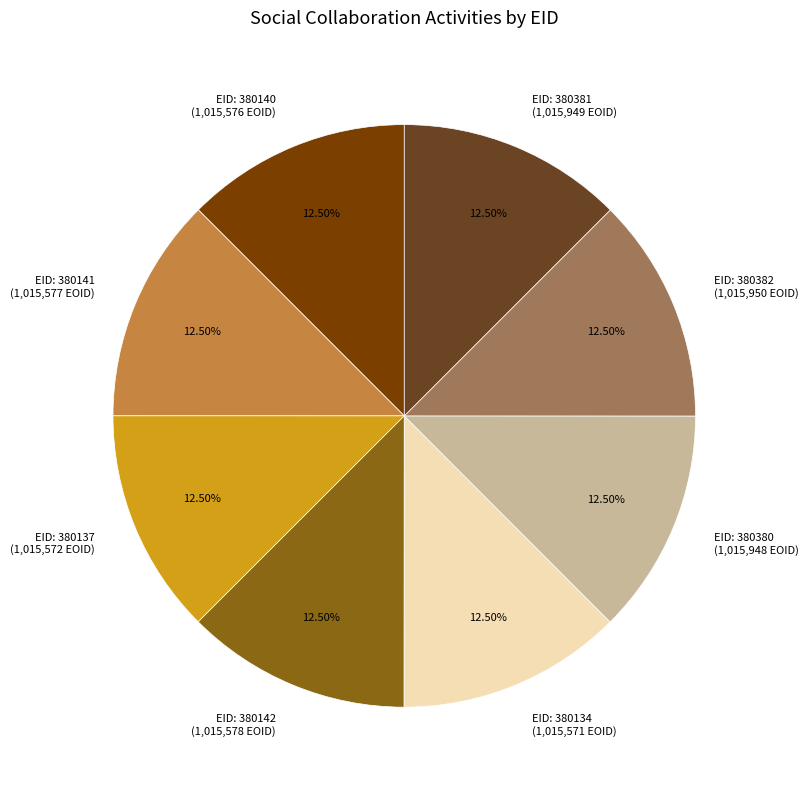

How many segments does this pie chart have?

8